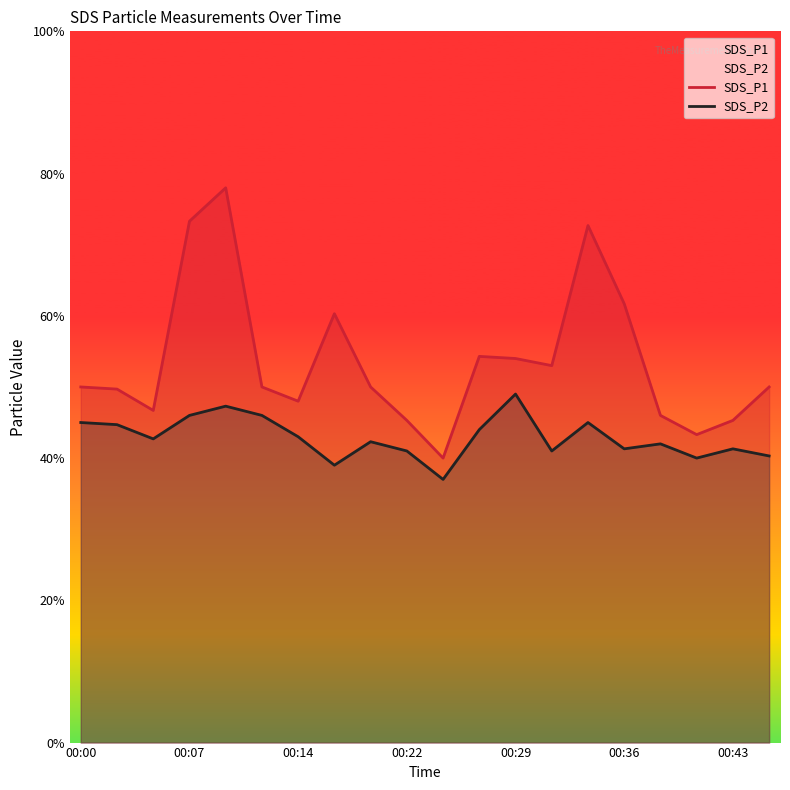

Is it true that SDS_P1 equals 6.4 at 00:14?

False